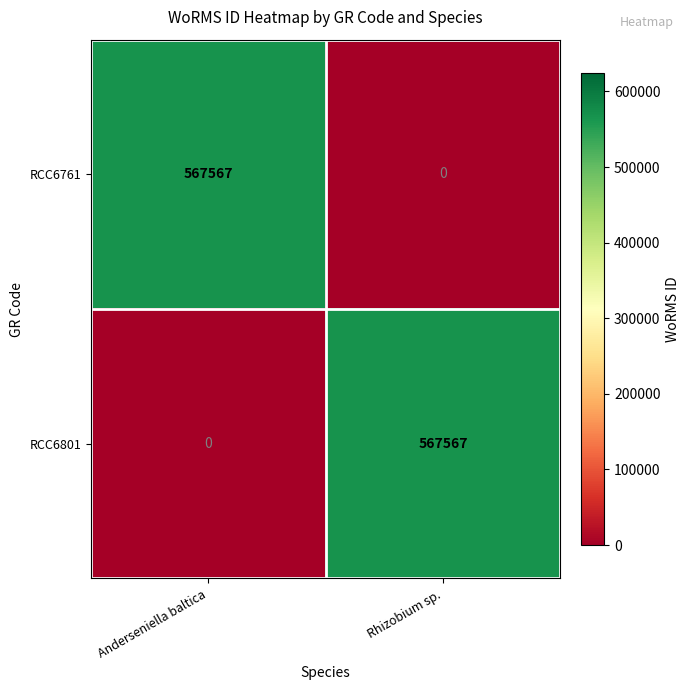

What is the maximum value shown in the chart?

567567